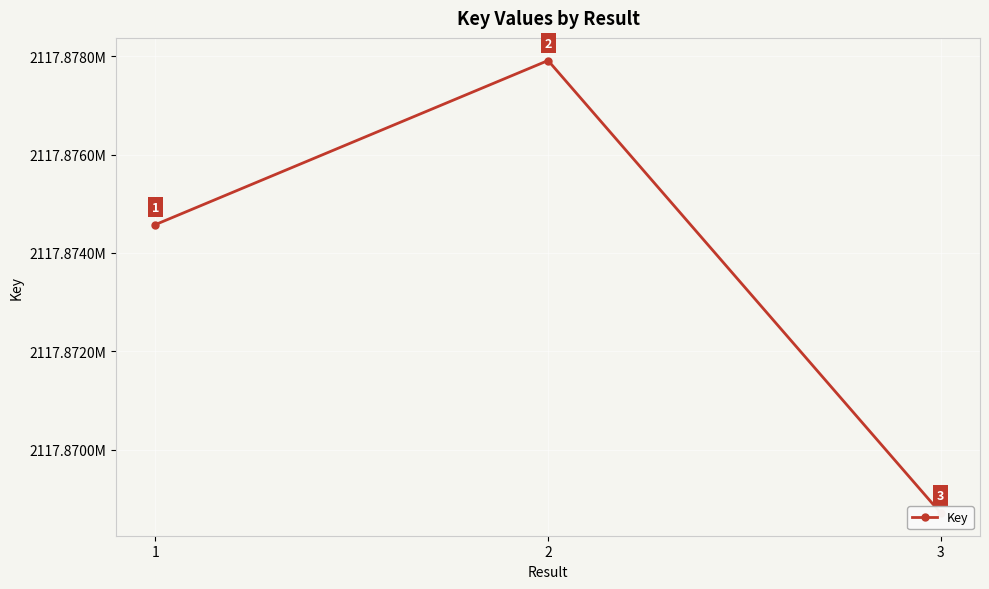

Where does the data first go above 2117874577?

2